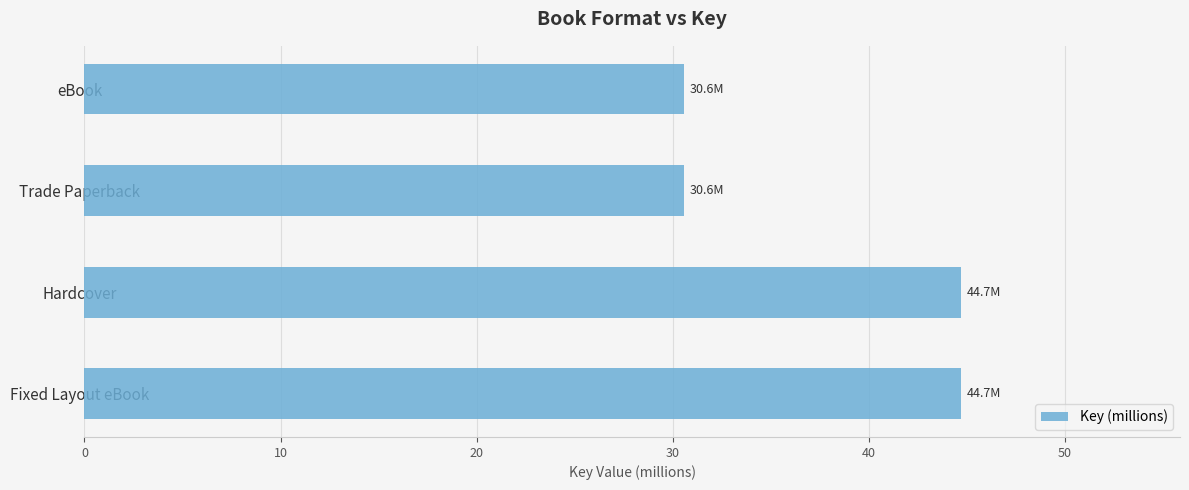

Are the bars grouped side by side (vs. stacked)?

No